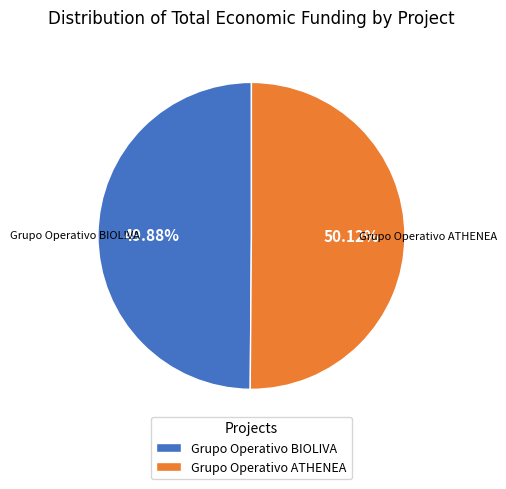

Combined, do Grupo Operativo BIOLIVA and Grupo Operativo ATHENEA account for over 50%?

Yes